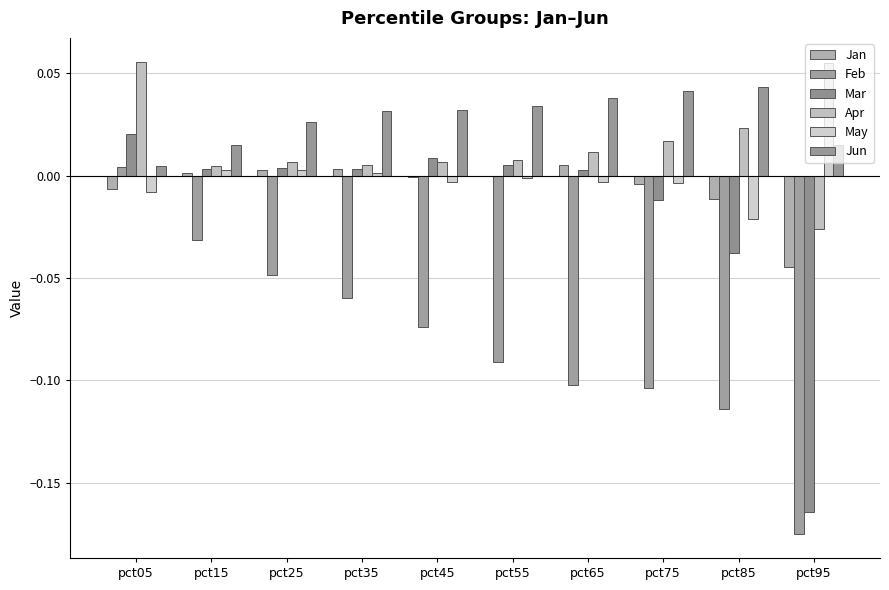

How many categories are shown in the chart?

10